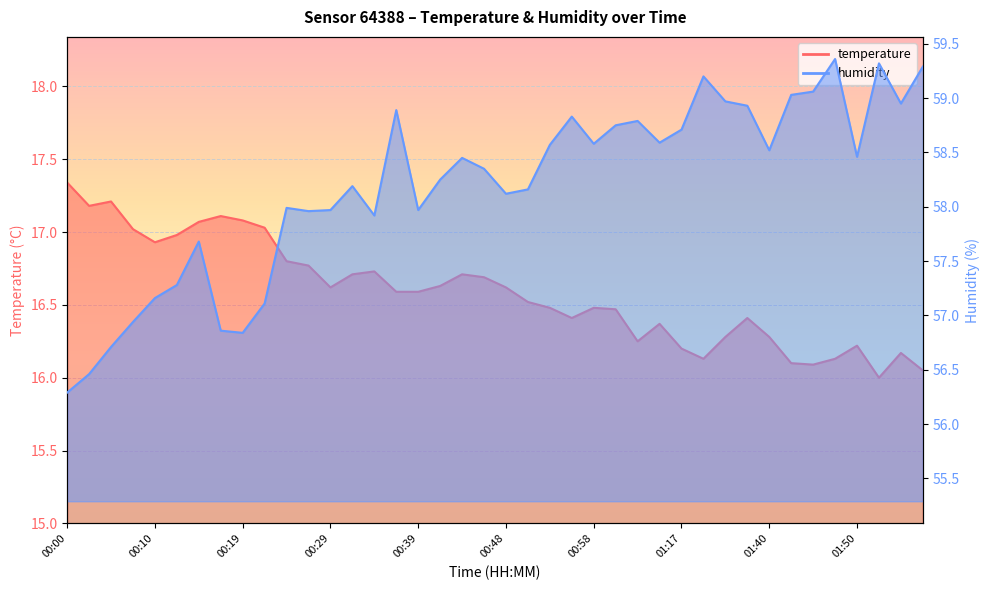

How many interior local peaks does the humidity series have?

10